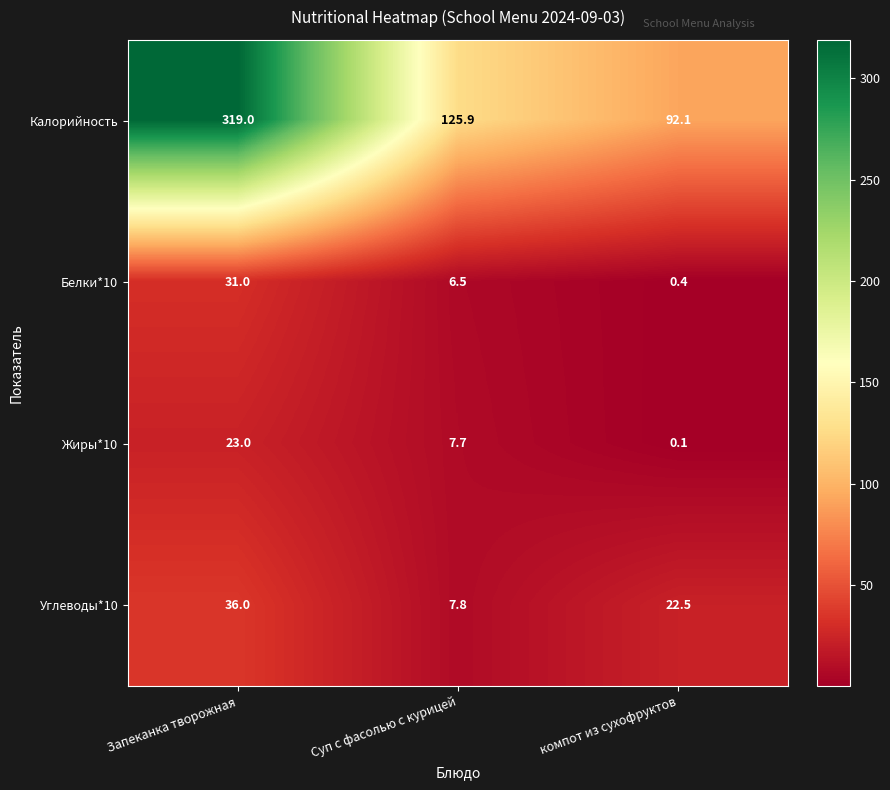

The Жиры*10 series shows 23.0 at Запеканка творожная. True or false?

True